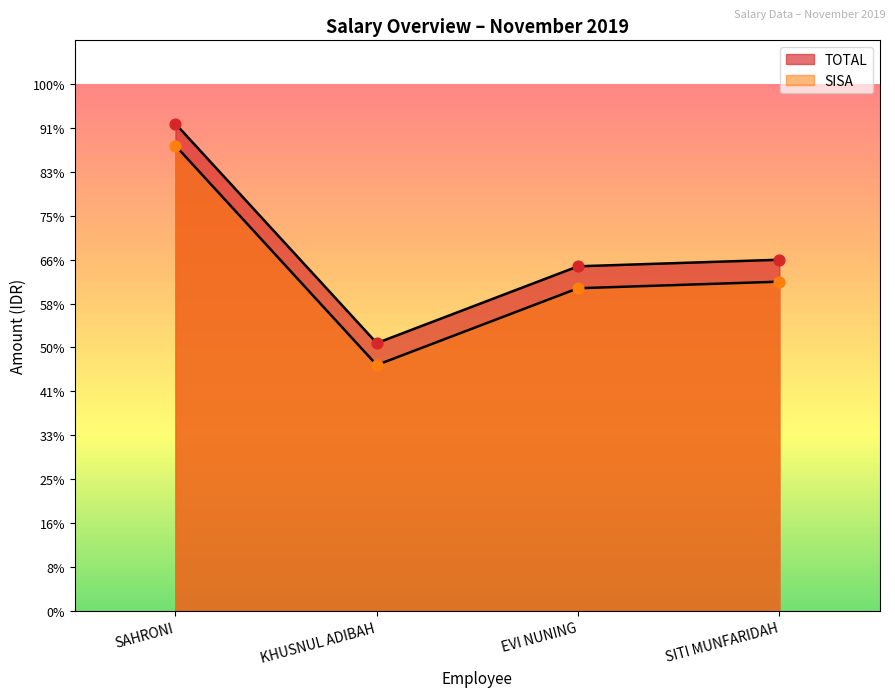

Which series has the largest total across all categories?

TOTAL